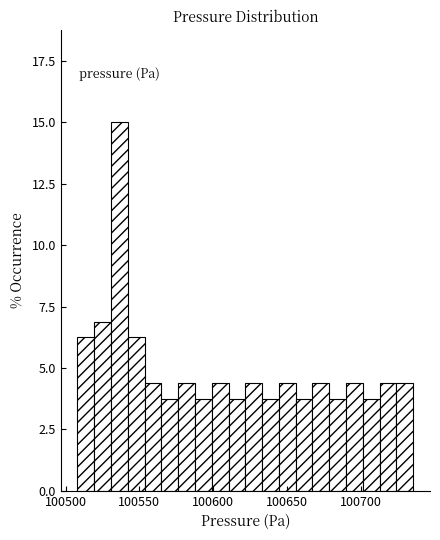

Around what value on the x-axis is the tallest bar? Give the approximate position of its centre, as read against the axis.

100535